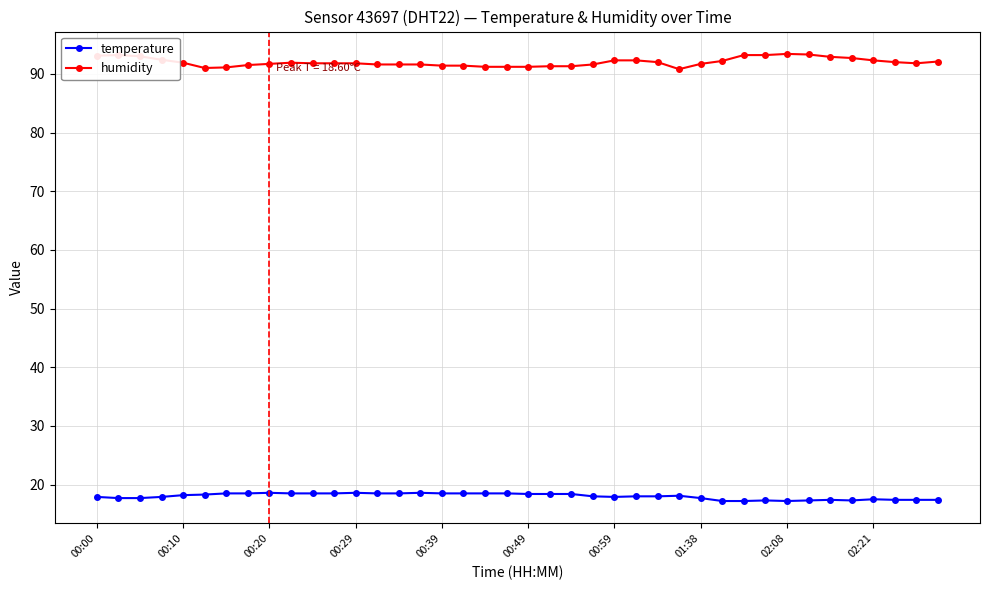

Which series has the largest total across all categories?

humidity